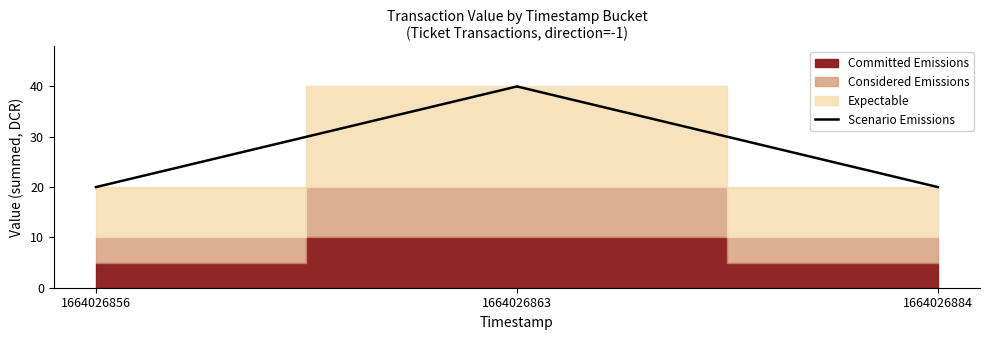

What is the ratio of the value at 1664026863 to the value at 1664026856?

2.0